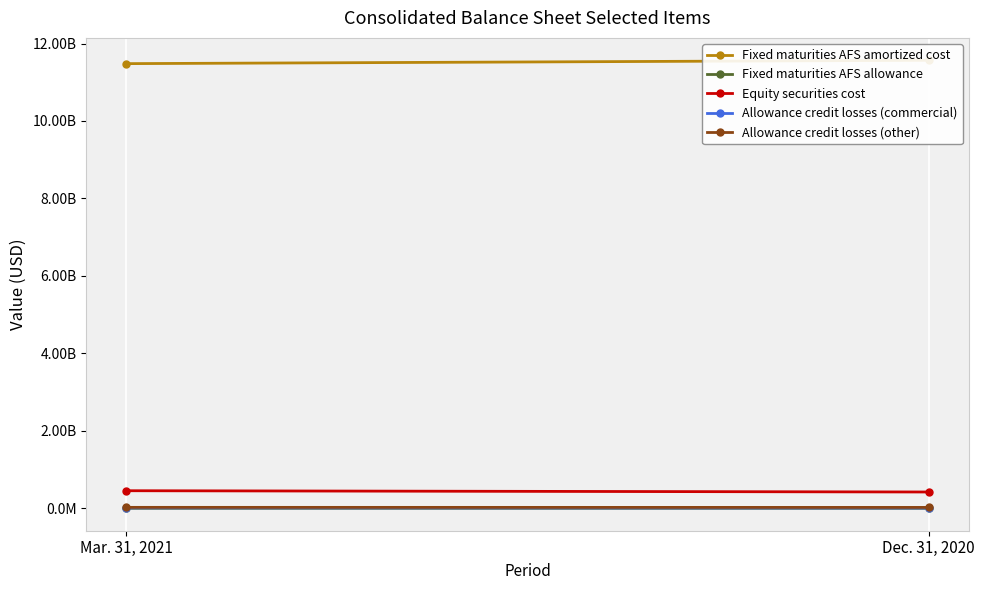

Which category has the lowest value in the Equity securities cost series?

Dec. 31, 2020